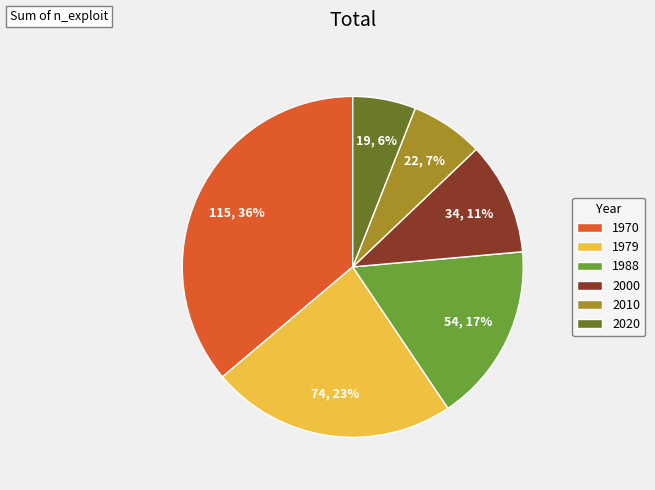

Is the sum of 2010 and 2000 greater than half?

No